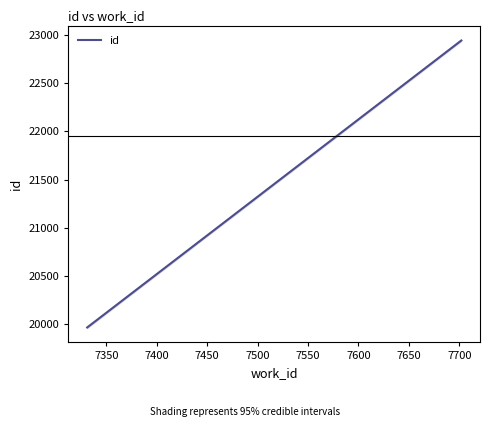

What is the value of the 2nd point from the left?

22934